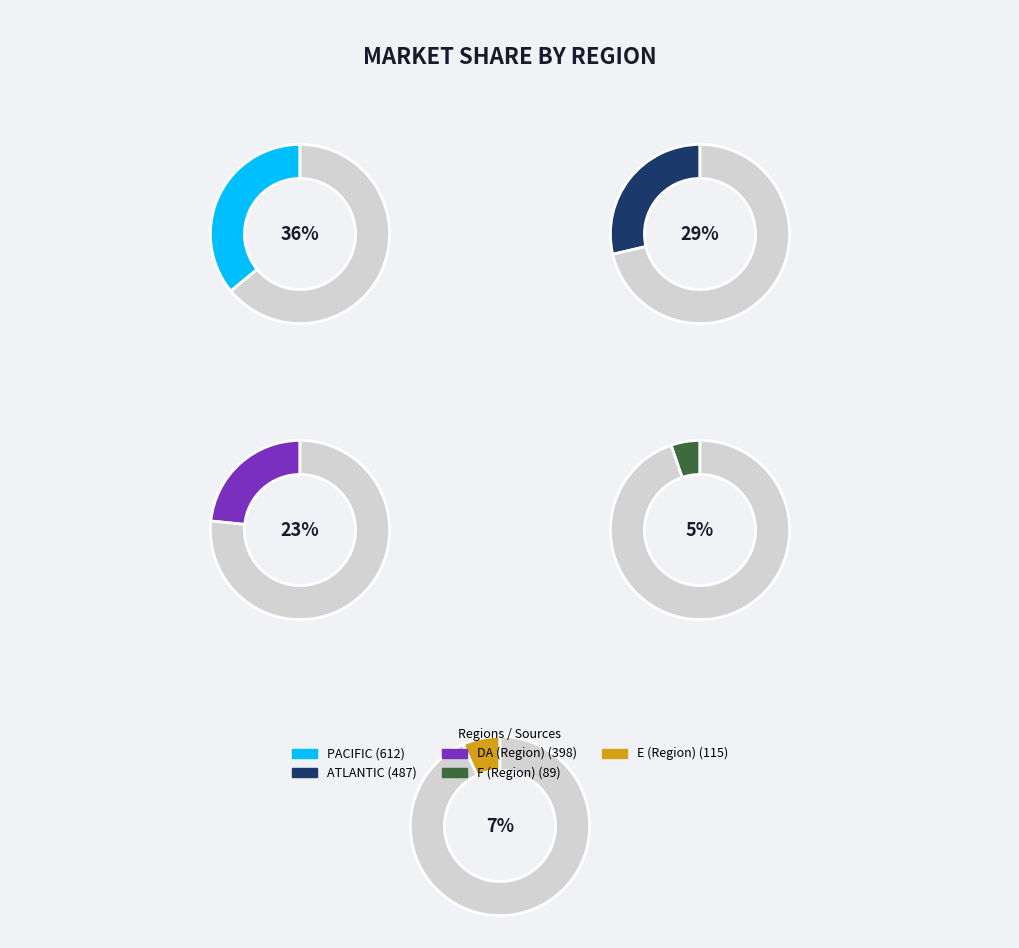

What percentage is the F slice, to the nearest percent?

5%